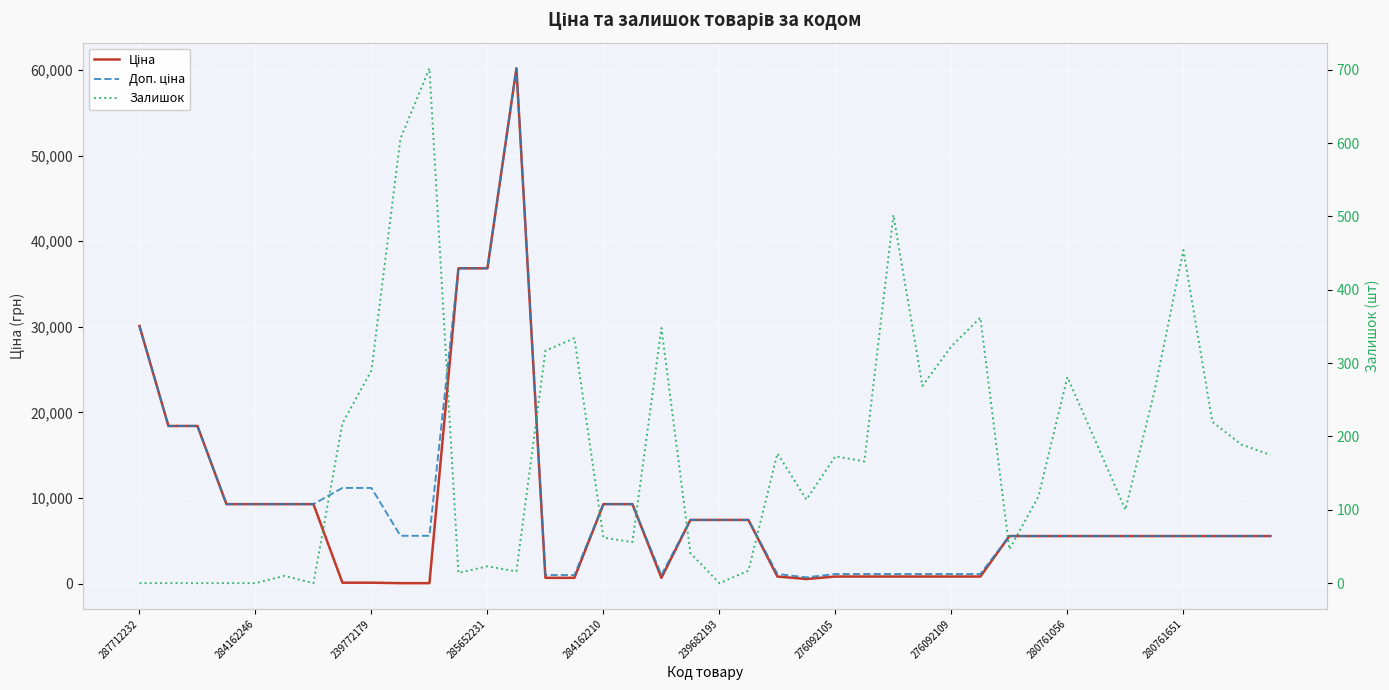

Does the chart display data point markers on the line(s)?

No